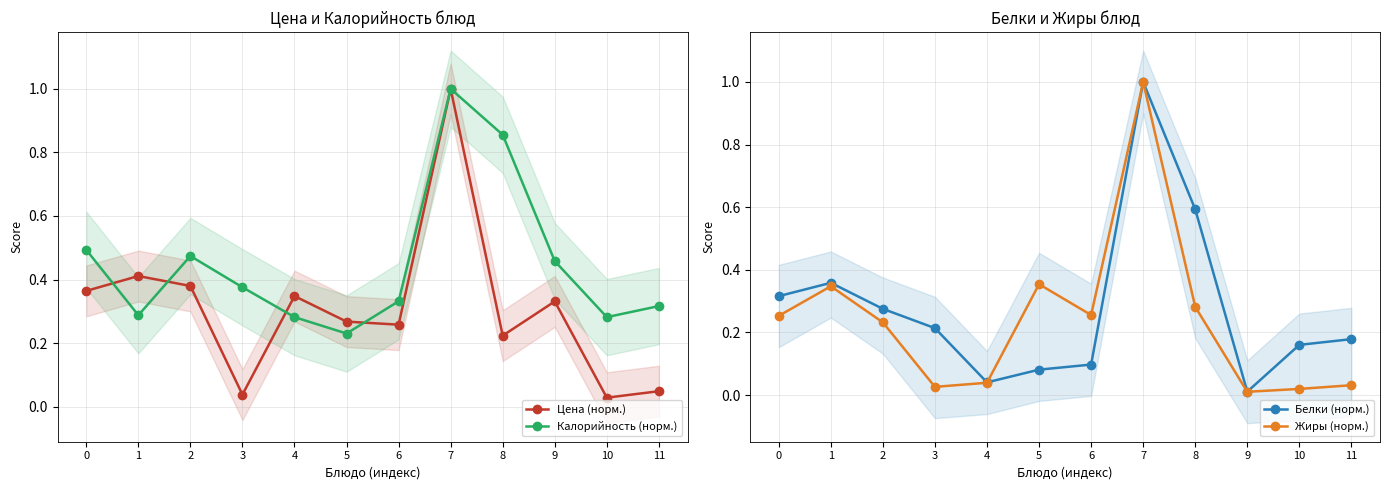

What is the average value of the Жиры (норм.) series?

0.2